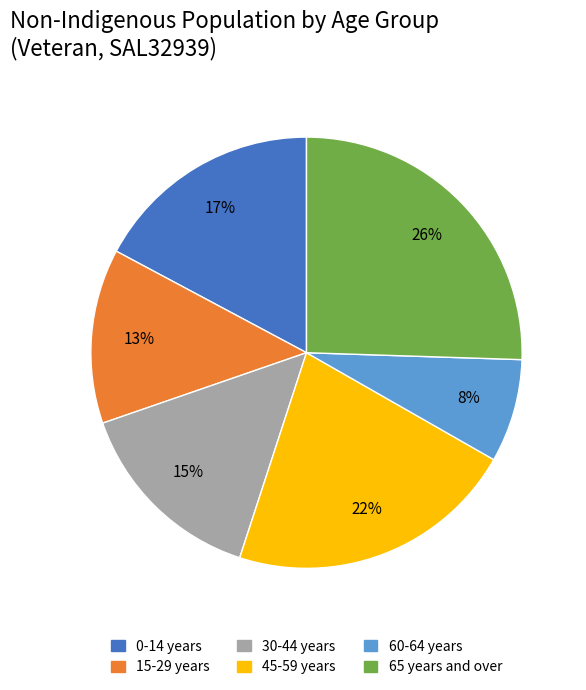

To the nearest percent, what is the difference between the largest and smallest slice percentages?

18%